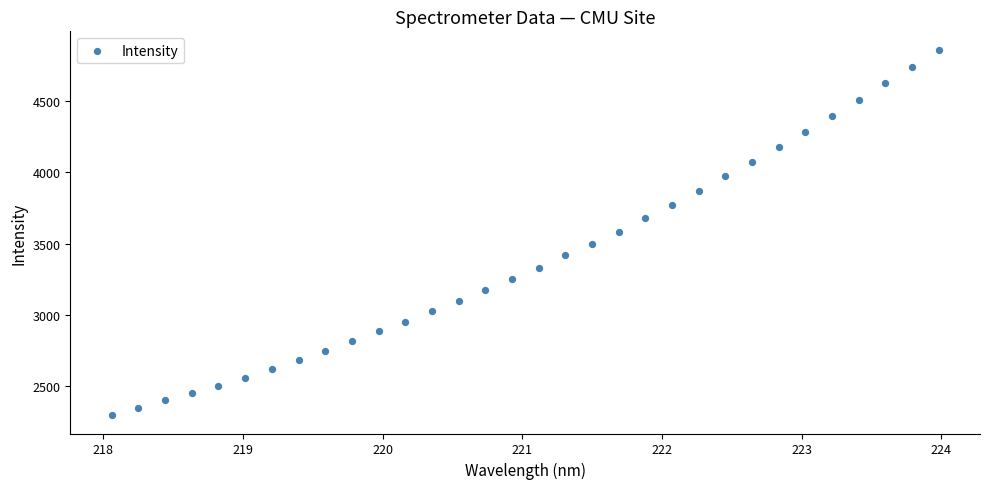

What is the range of X values (max minus min)?

5.9